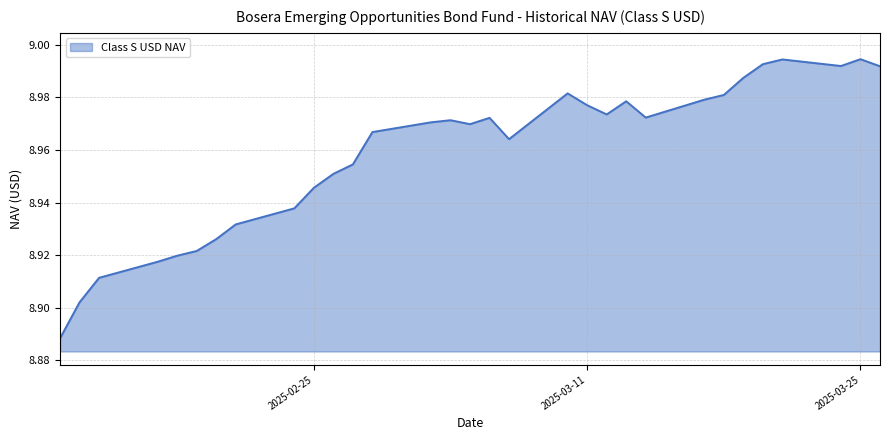

What is the maximum value shown in the chart?

9.0